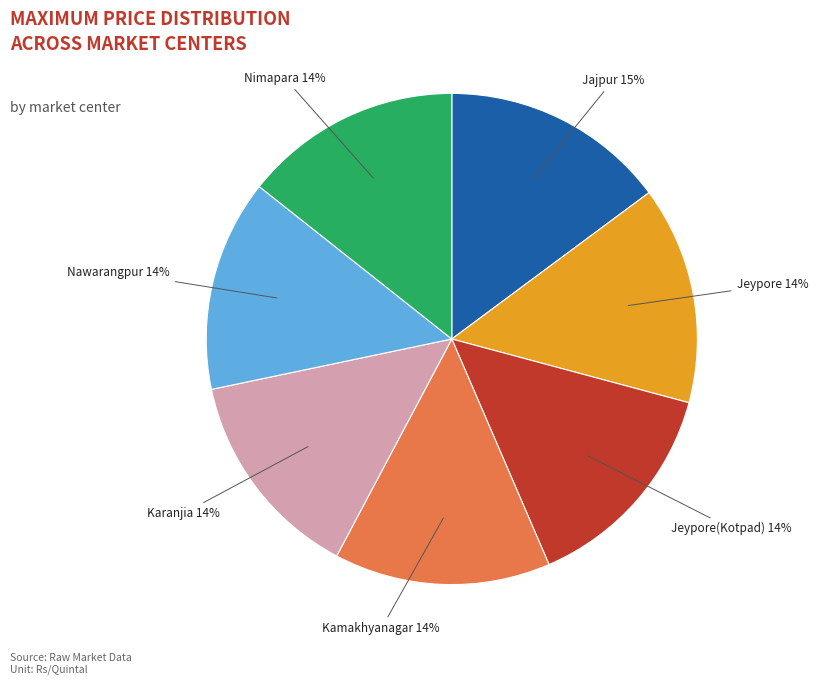

To the nearest percent, what is the average slice percentage?

14%